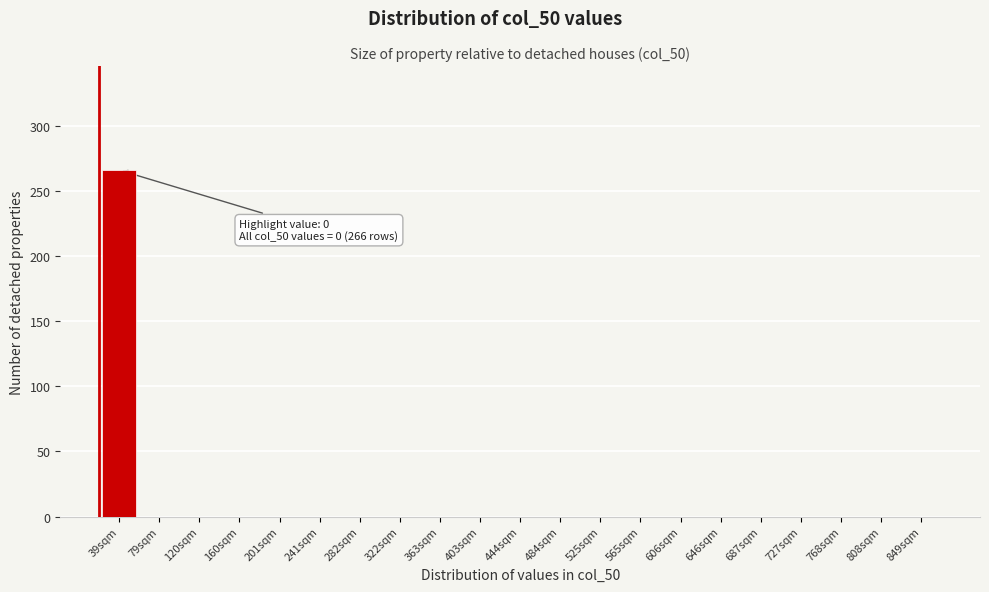

Reading left to right, what are all the values shown in this chart?

39sqm=266	79sqm=0	120sqm=0	160sqm=0	201sqm=0	241sqm=0	282sqm=0	322sqm=0	363sqm=0	403sqm=0	444sqm=0	484sqm=0	525sqm=0	565sqm=0	606sqm=0	646sqm=0	687sqm=0	727sqm=0	768sqm=0	808sqm=0	849sqm=0